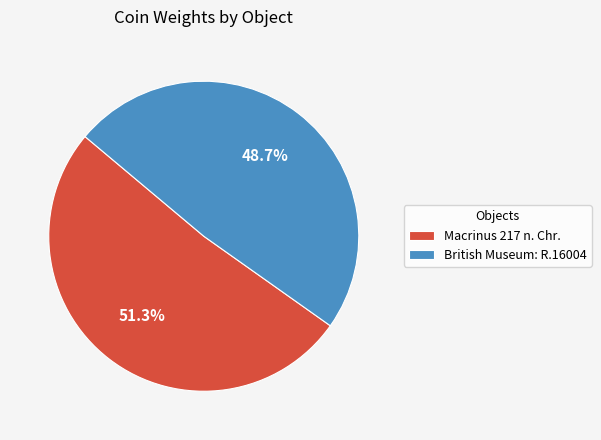

Which category has the smallest portion of the pie?

British Museum: R.16004